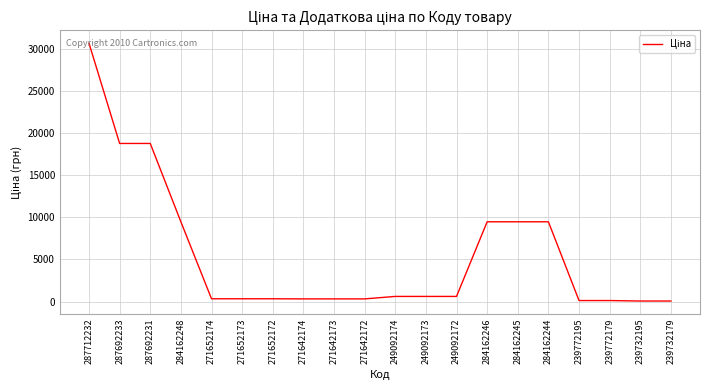

What value does the data have at 284162246?

9480.1